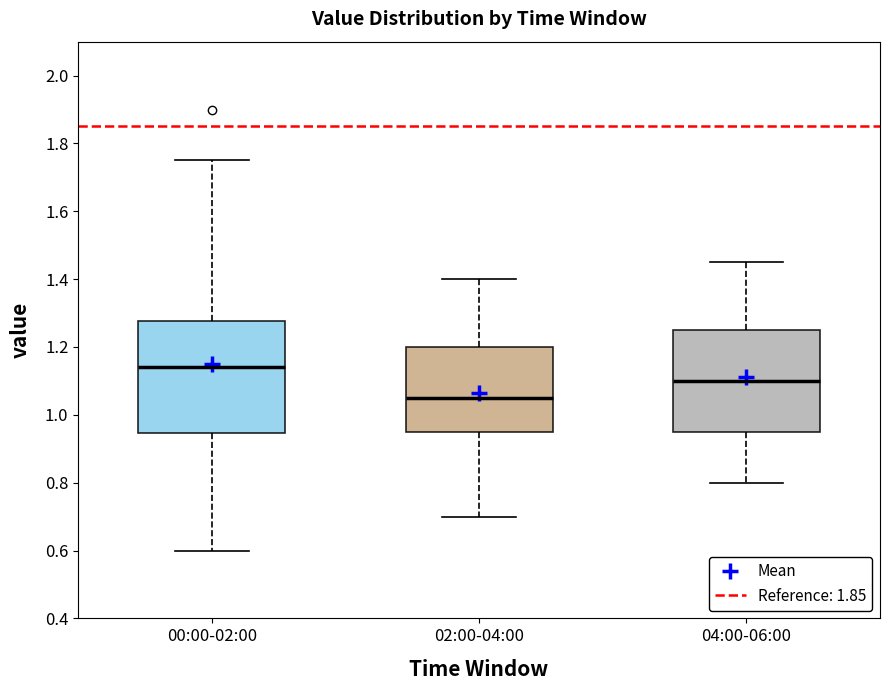

Reading left to right, read every box against the y-axis: the position of its median line, the range the box covers, and the ends of its whiskers. The values are not printed on the chart, so give them approximately, as read against the axis.

00:00-02:00: median 1.14, box 0.94 to 1.28, whiskers 0.60 to 1.76
02:00-04:00: median 1.06, box 0.96 to 1.20, whiskers 0.70 to 1.40
04:00-06:00: median 1.10, box 0.96 to 1.26, whiskers 0.80 to 1.46